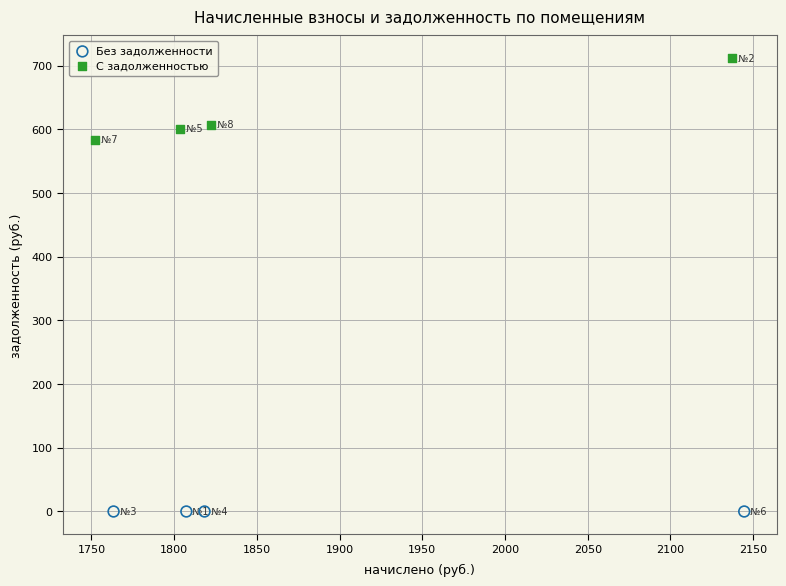

Which series contains the lowest Y value?

Без задолженности